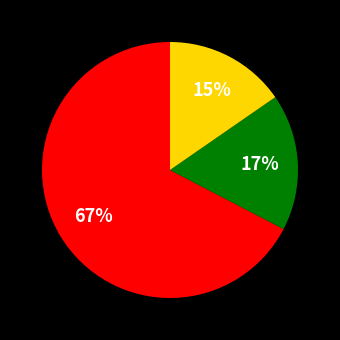

To the nearest percent, what is the average slice percentage?

33%